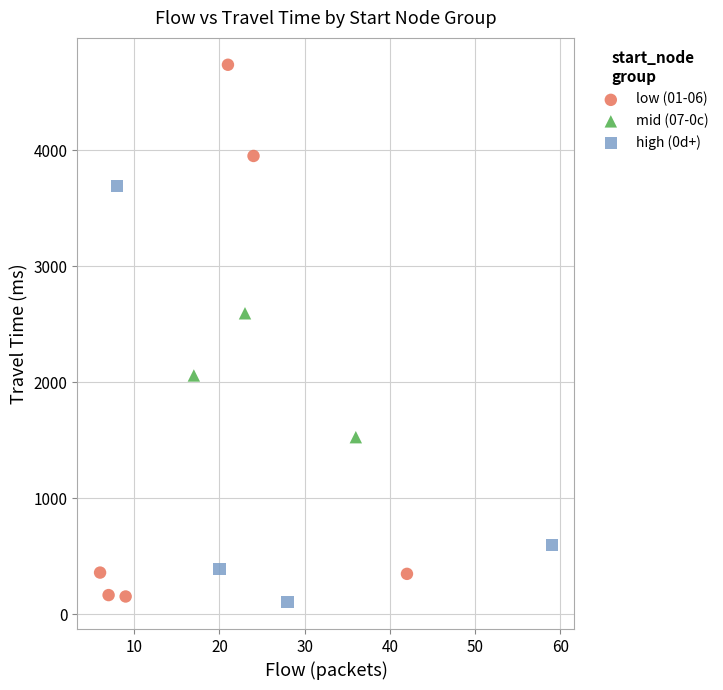

Which series has the widest spread of Y values?

low (01-06)